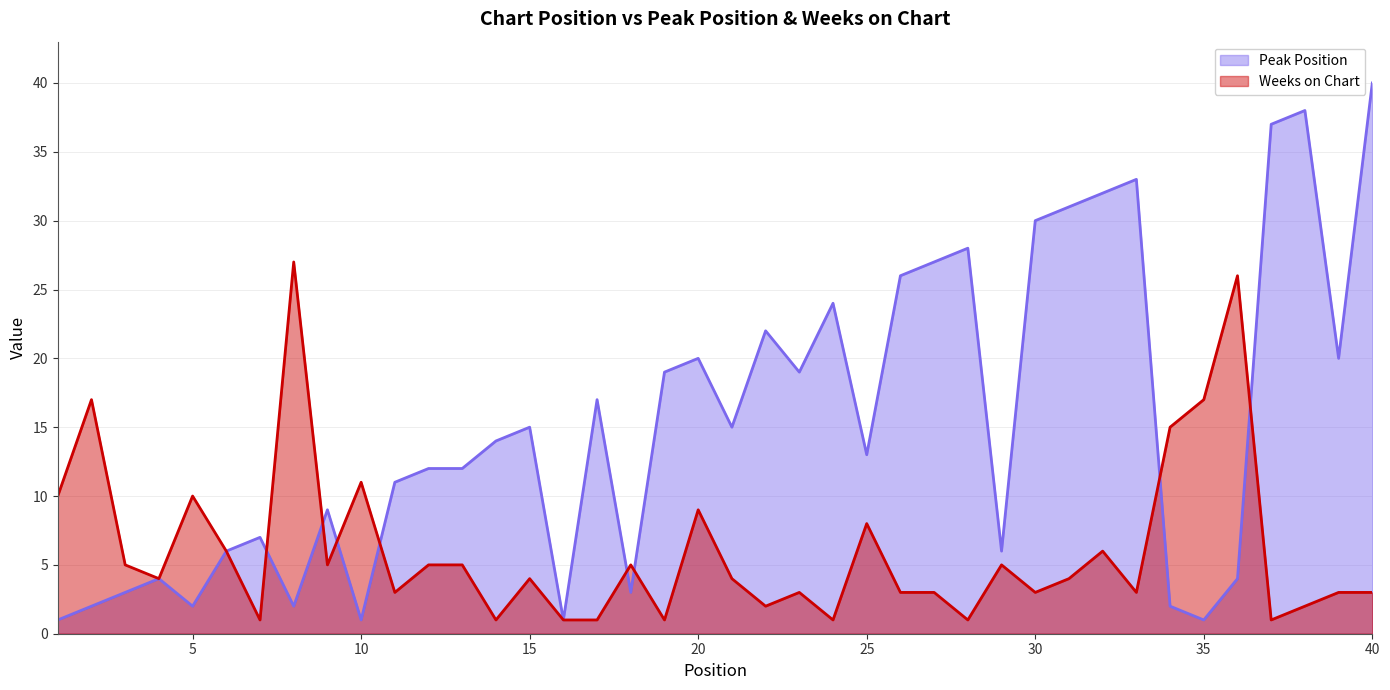

Rank the series at 35 from lowest to highest value.

Peak Position, Weeks on Chart